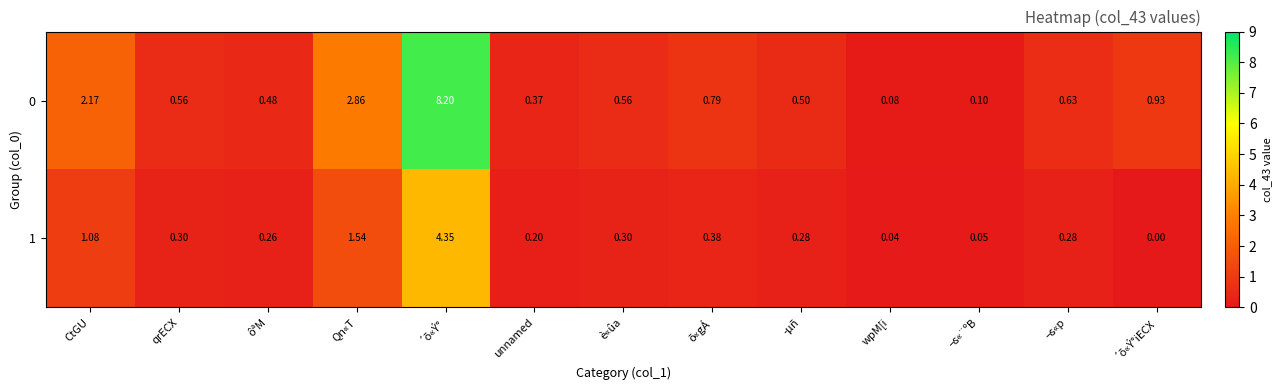

At which label does 1 reach its peak?

´õ«Ý°